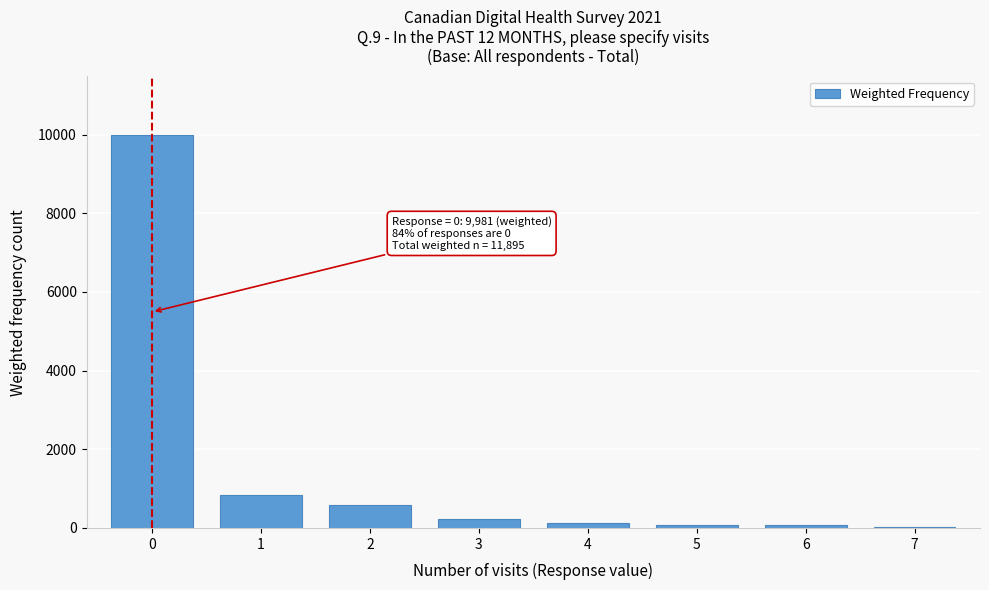

What is the greatest value displayed?

9981.4